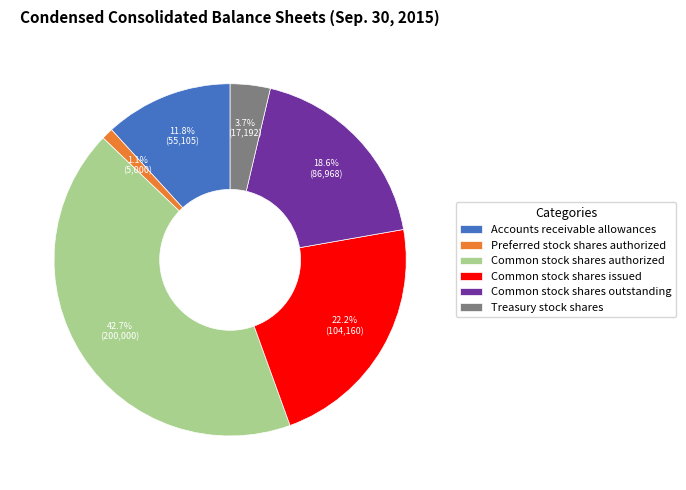

The Common stock shares authorized slice represents 33% of the pie. True or false?

False